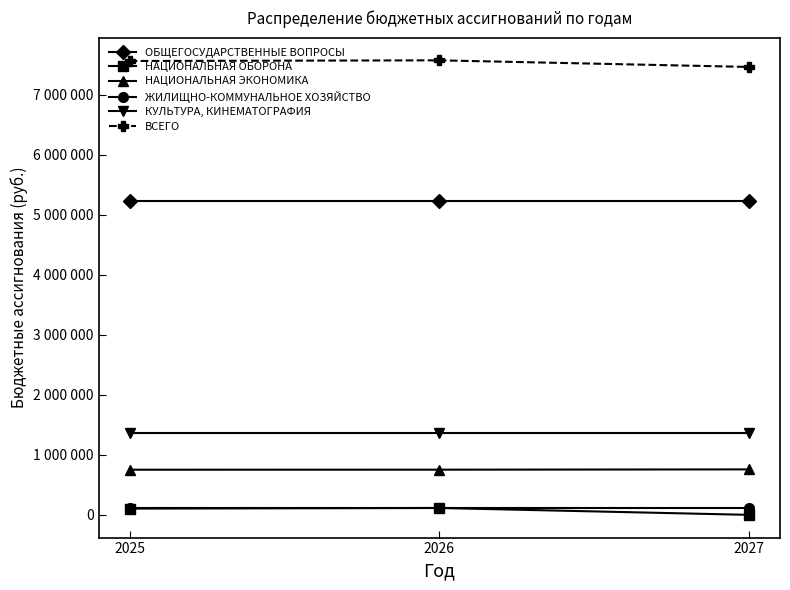

Is it true that ЖИЛИЩНО-КОММУНАЛЬНОЕ ХОЗЯЙСТВО equals 37628 at 2026?

False